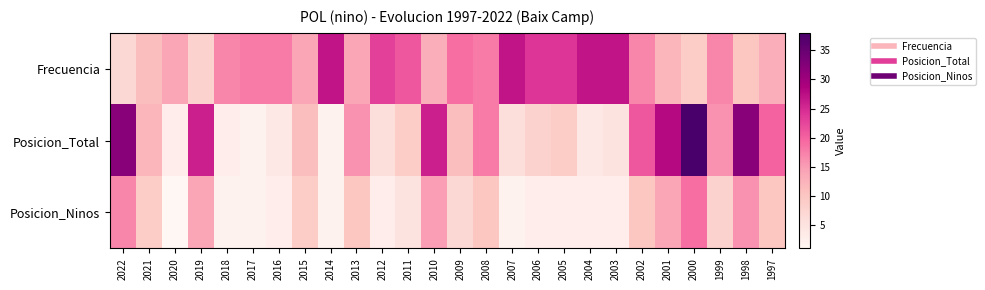

How many distinct data groups are displayed?

3